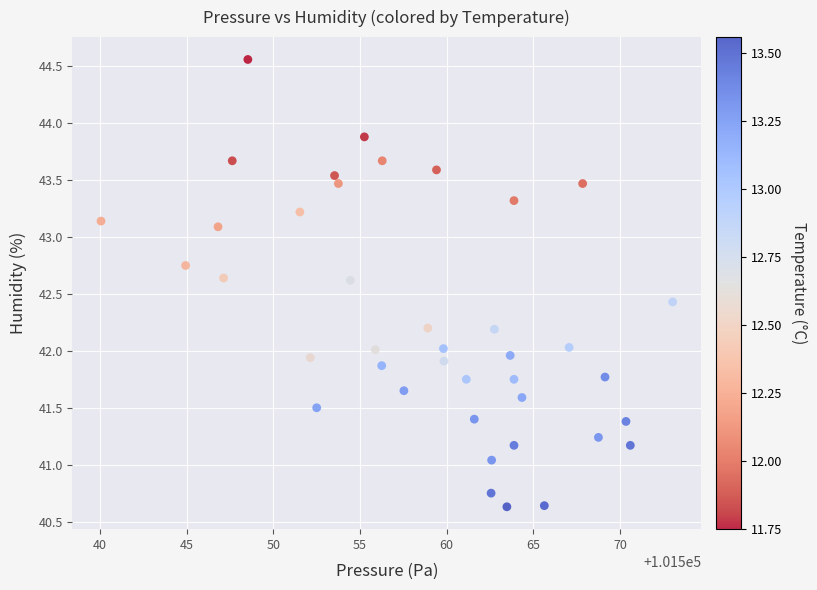

What is the range of Y values (max minus min)?

3.9